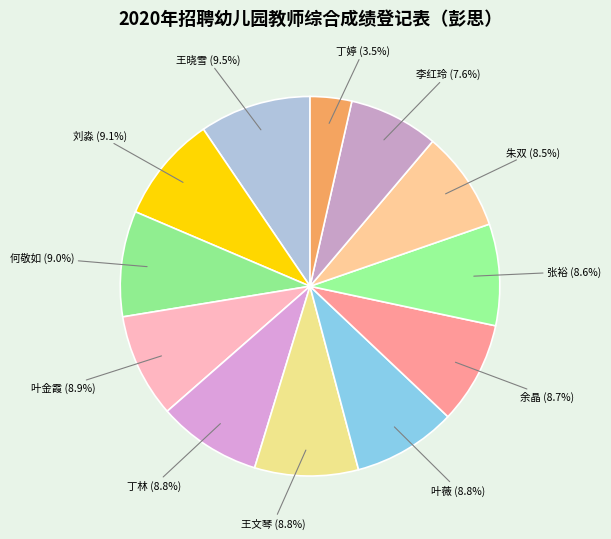

Is it true that 叶薇 is 1% of the pie?

False